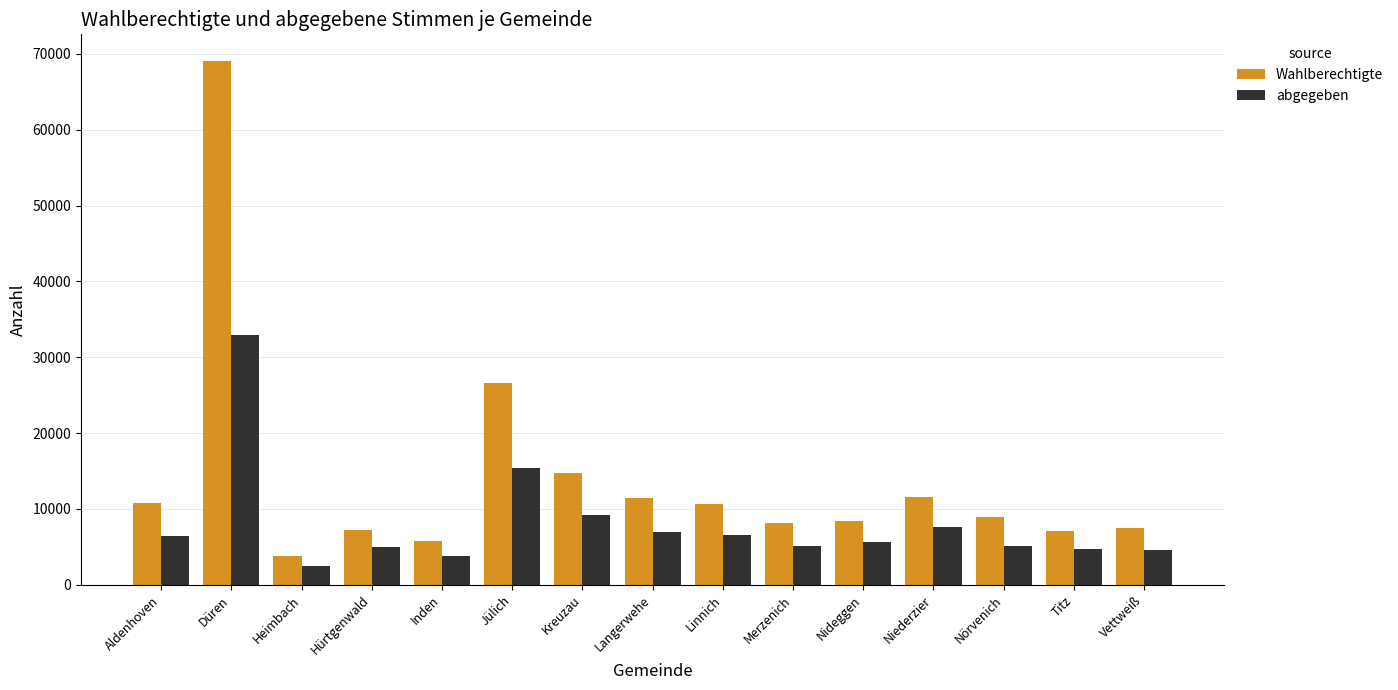

What is the sum of the abgegeben values at Merzenich and Nideggen?

10664